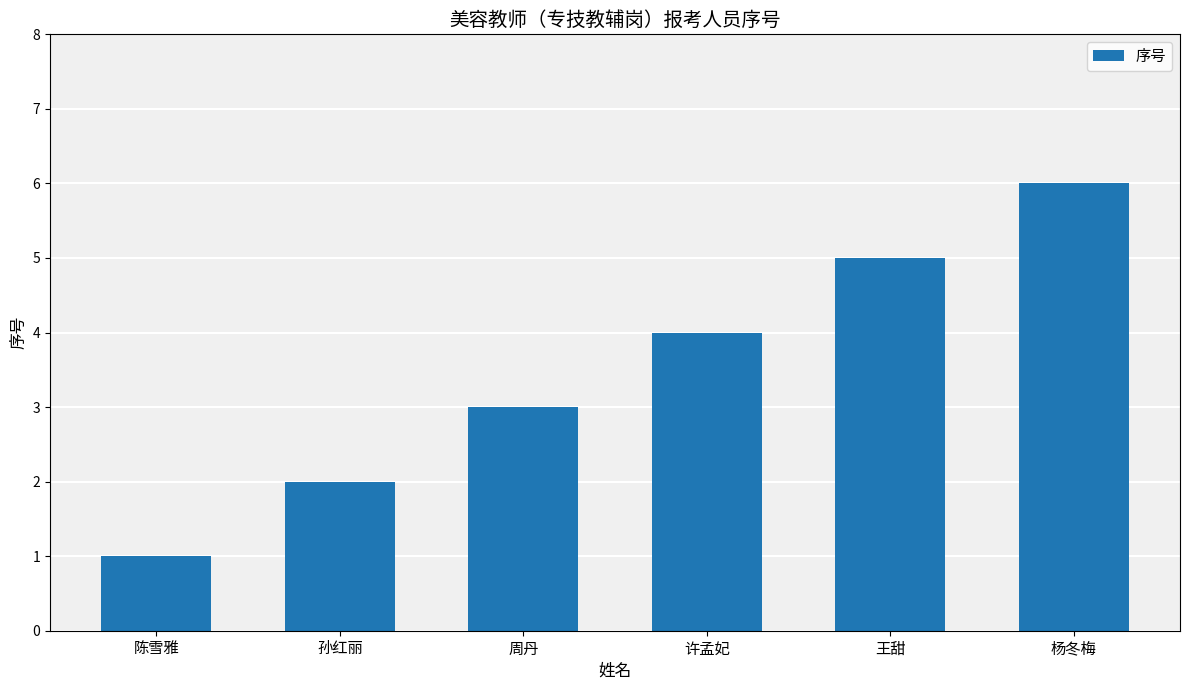

What is the approximate value at 许孟妃?

4